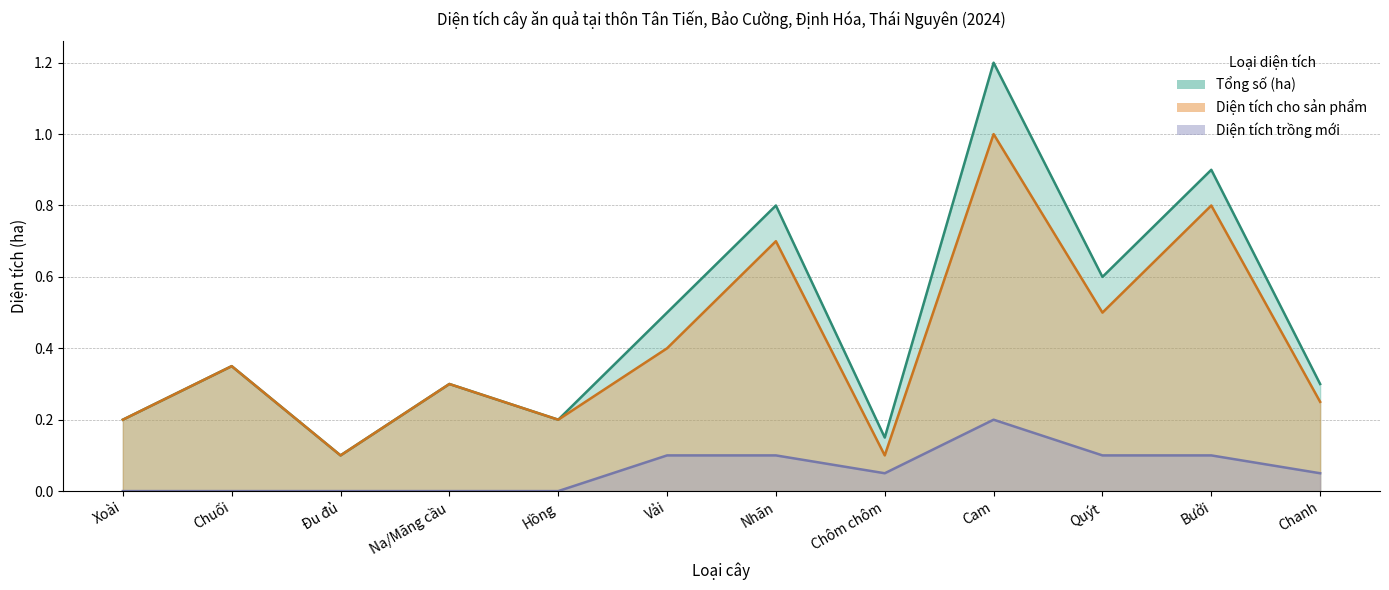

List the labels in order of Diện tích cho sản phẩm value, largest first.

Cam, Bưởi, Nhãn, Quýt, Vải, Chuối, Na/Mãng cầu, Chanh, Xoài, Hồng, Đu đủ, Chôm chôm